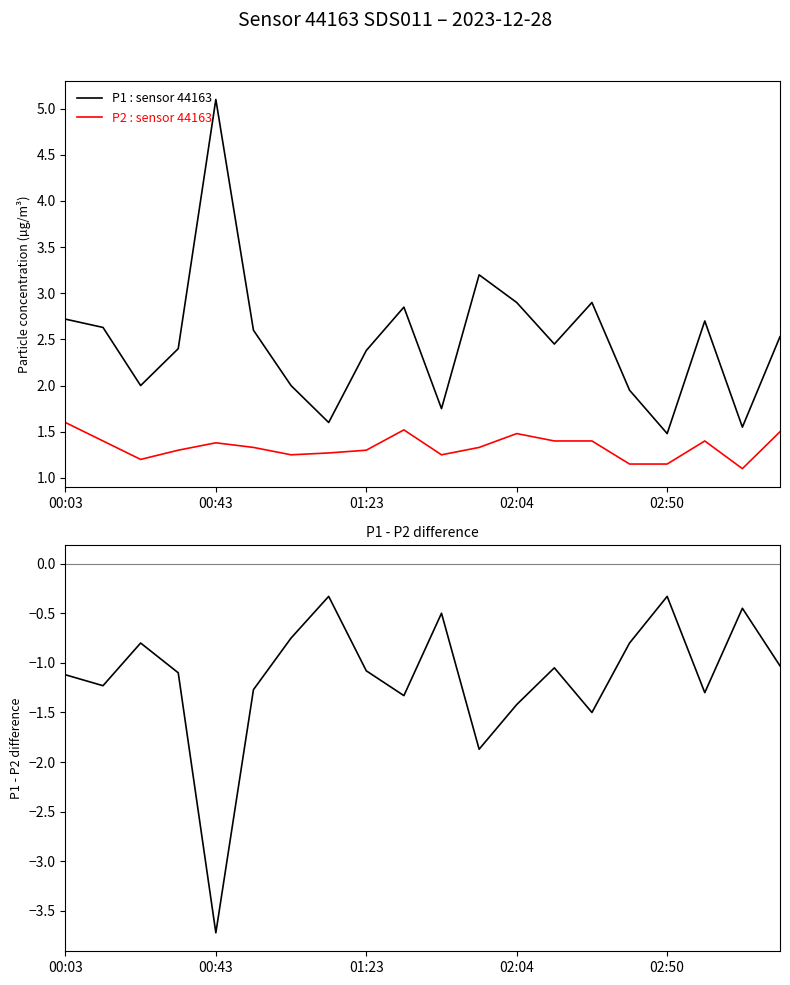

What is the average value of the P1 series?

2.5